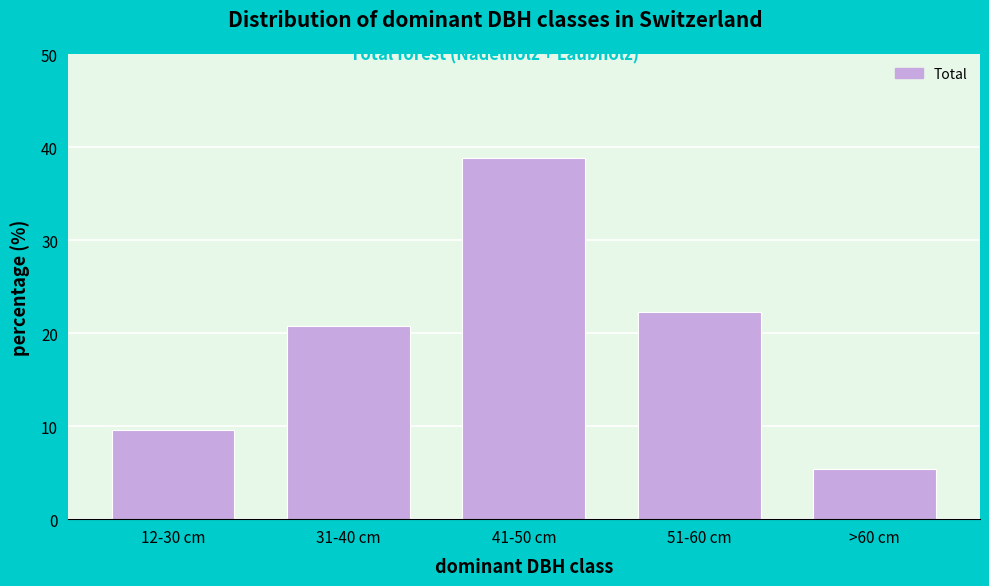

Reading left to right, list all the values displayed in this chart.

12-30 cm=9.6	31-40 cm=20.8	41-50 cm=38.9	51-60 cm=22.3	>60 cm=5.4